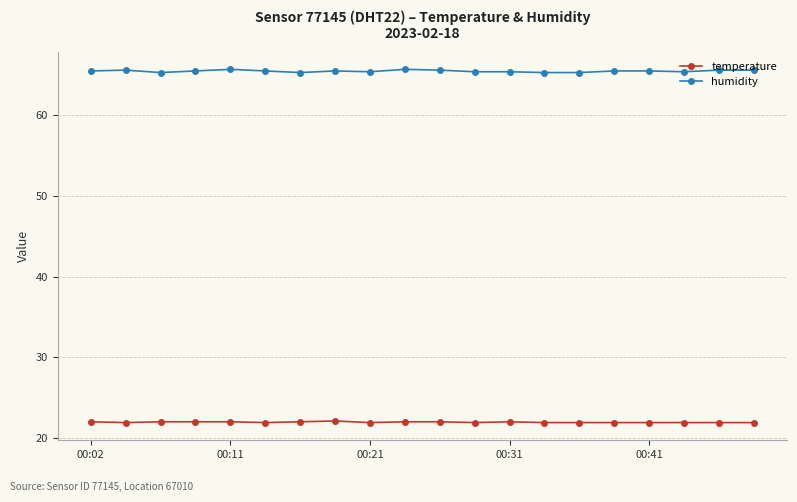

What is the sum of all temperature values?

439.0